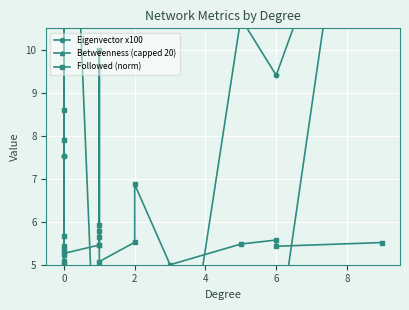

What is the label of the 6th point from the left?

8